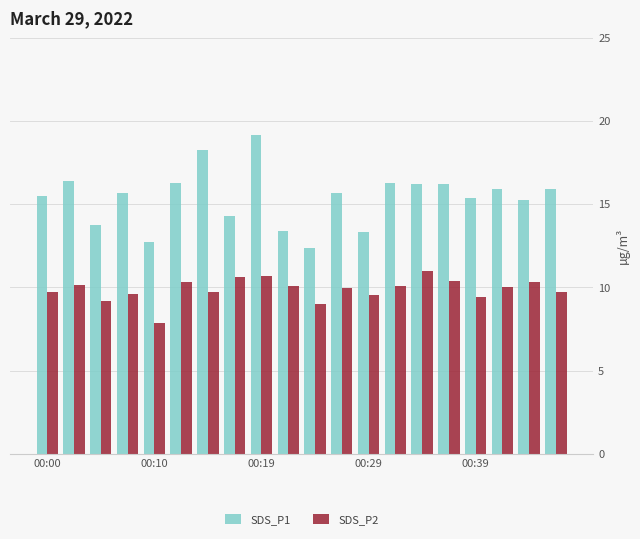

What is the sum of all SDS_P2 values?

197.3